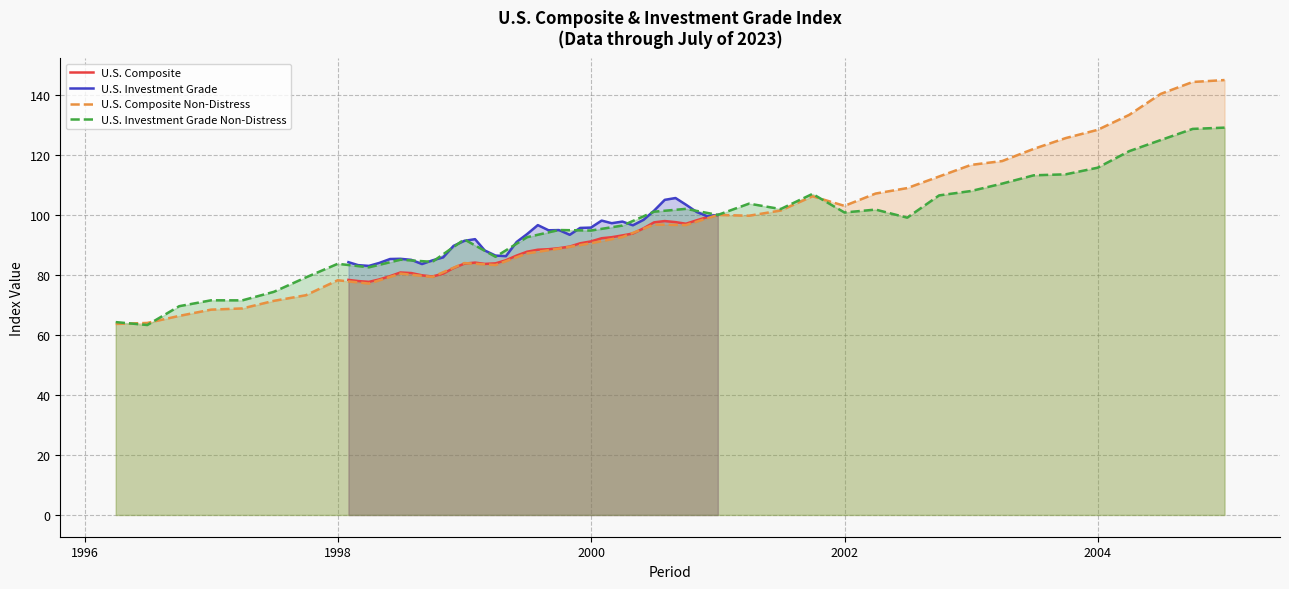

How many data points in U.S. Composite Non-Distress are less than 96?

17